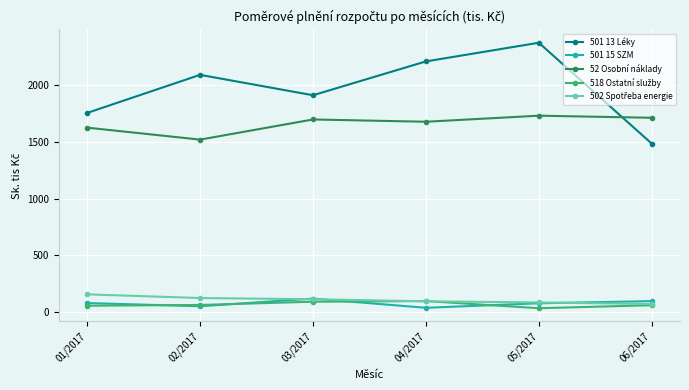

What is the difference between the highest and lowest values at 01/2017?

1699.1